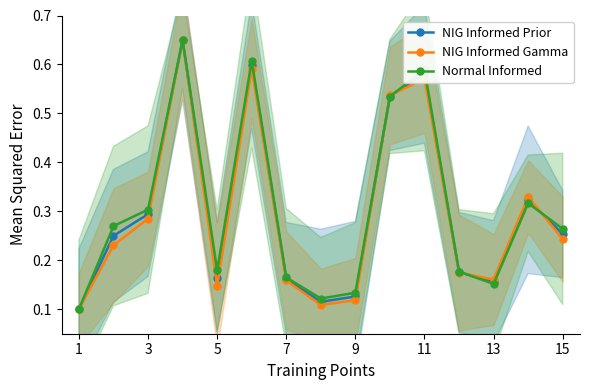

In NIG Informed Prior, how many points are higher than both neighbors (excluding endpoints)?

4